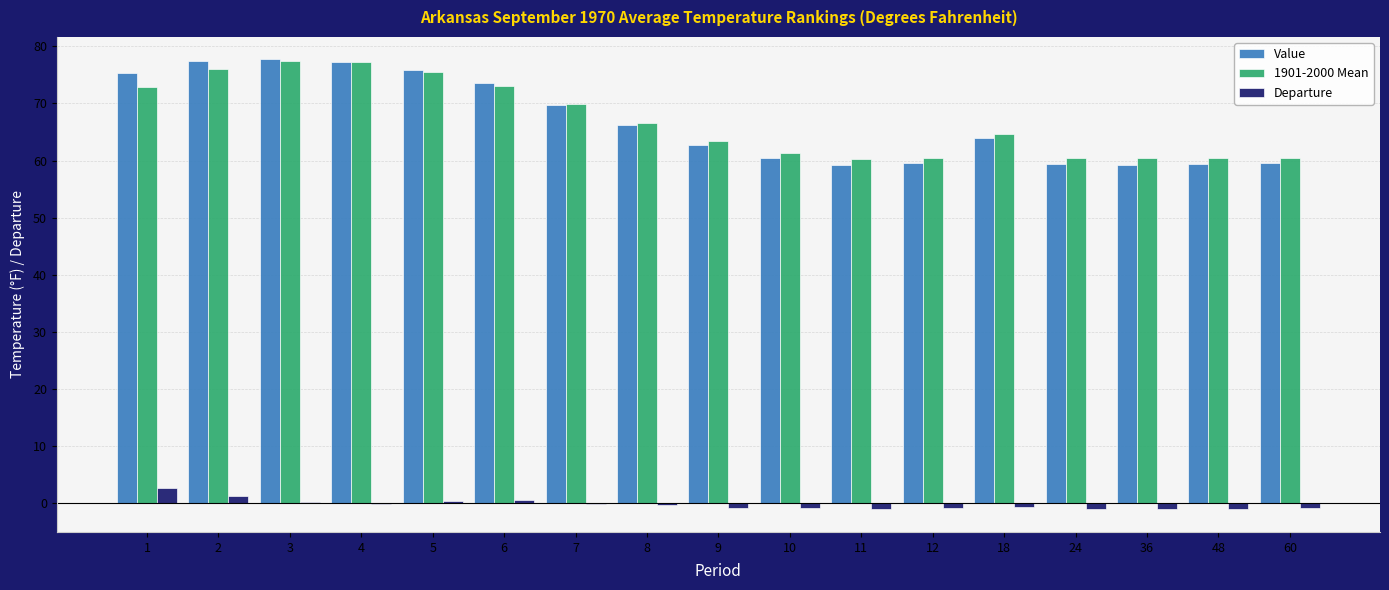

What is the approximate value of Departure at 12?

-0.9